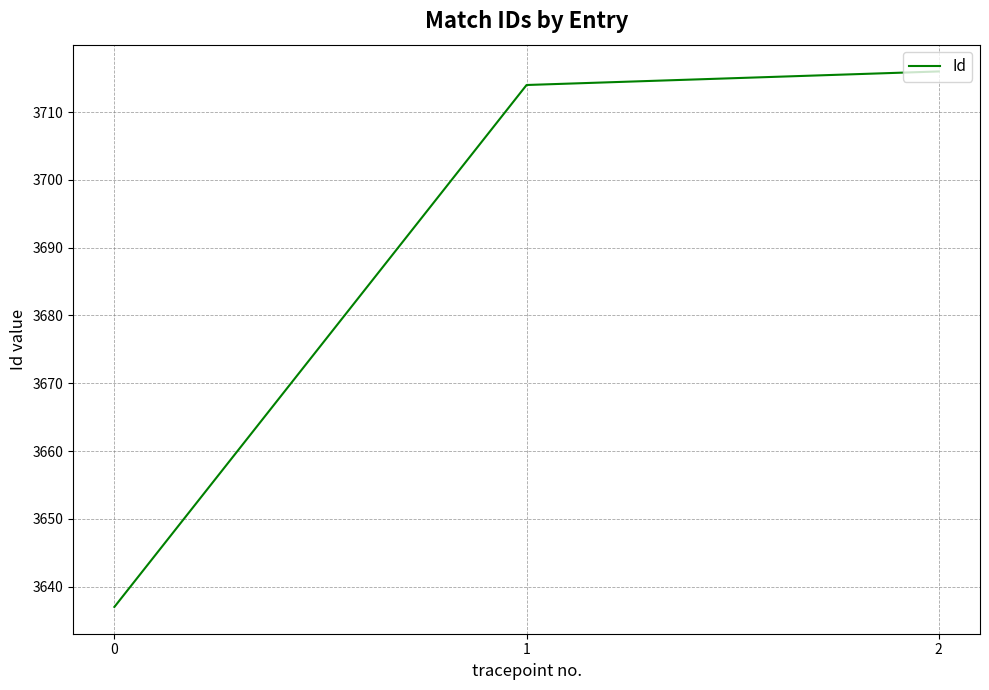

List the labels in order of value, smallest first.

0, 1, 2